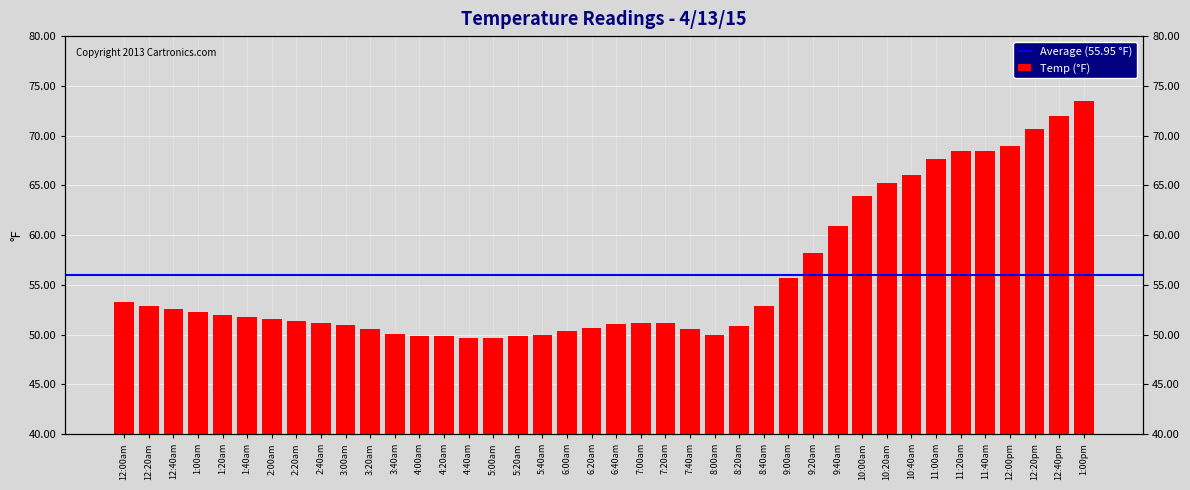

The value at 1:00pm is 129.4. True or false?

False